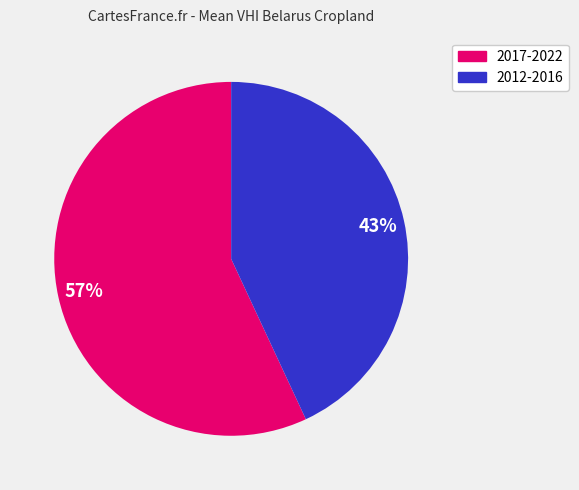

Is there a majority slice in this chart?

Yes